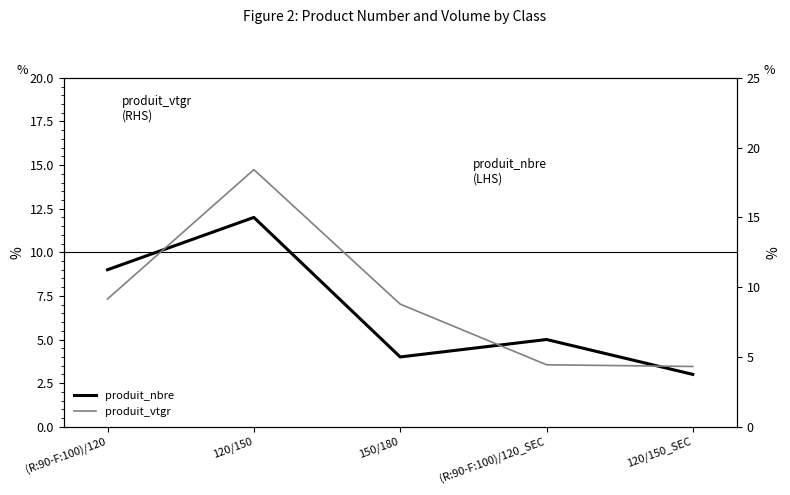

What are all the series names shown in the legend?

produit_nbre, produit_vtgr